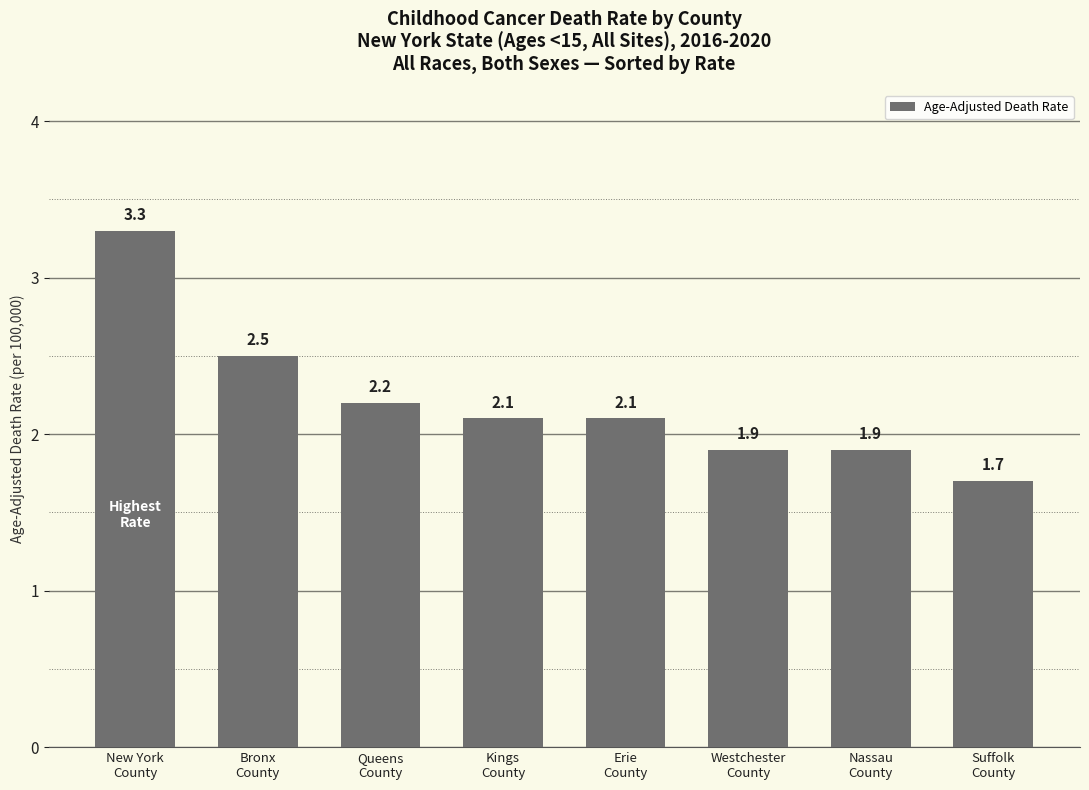

What is the label of the 5th bar from the right?

Kings
County